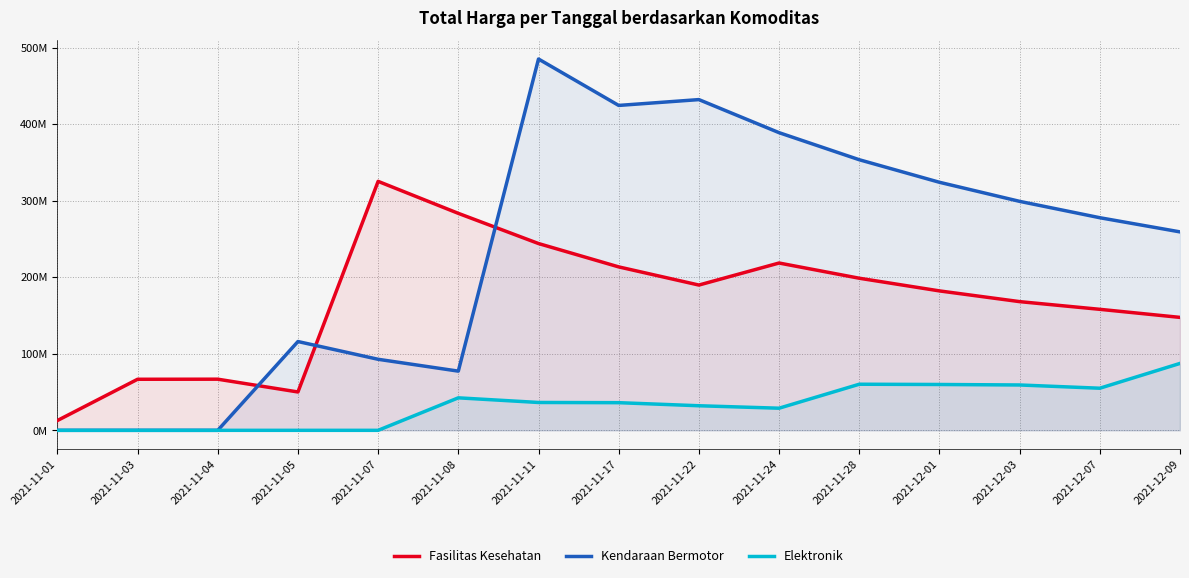

Reading right to left, list all the values displayed in this chart.

Fasilitas Kesehatan: 2021-12-09=147541665.7	2021-12-07=158080356.1	2021-12-03=168131768.1	2021-12-01=182142748.8	2021-11-28=198701180.5	2021-11-24=218571298.5	2021-11-22=189790331.7	2021-11-17=213514123.1	2021-11-11=244016140.7	2021-11-08=283451957.5	2021-11-07=325257549.0	2021-11-05=50104961.2	2021-11-04=66806615.0	2021-11-03=66700385.0	2021-11-01=12787500.0
Kendaraan Bermotor: 2021-12-09=259237606.7	2021-12-07=277754578.6	2021-12-03=299120315.4	2021-12-01=324047008.3	2021-11-28=353505827.3	2021-11-24=388856410.0	2021-11-22=432062677.8	2021-11-17=424445512.5	2021-11-11=485080585.7	2021-11-08=77333683.3	2021-11-07=92800420.0	2021-11-05=116000525.0	2021-11-04=0.0	2021-11-03=0.0	2021-11-01=0.0
Elektronik: 2021-12-09=87414720.0	2021-12-07=55010700.0	2021-12-03=59242292.3	2021-12-01=59879066.7	2021-11-28=60217818.2	2021-11-24=28899200.0	2021-11-22=32110222.2	2021-11-17=36124000.0	2021-11-11=36385714.3	2021-11-08=42450000.0	2021-11-07=0.0	2021-11-05=0.0	2021-11-04=0.0	2021-11-03=0.0	2021-11-01=0.0